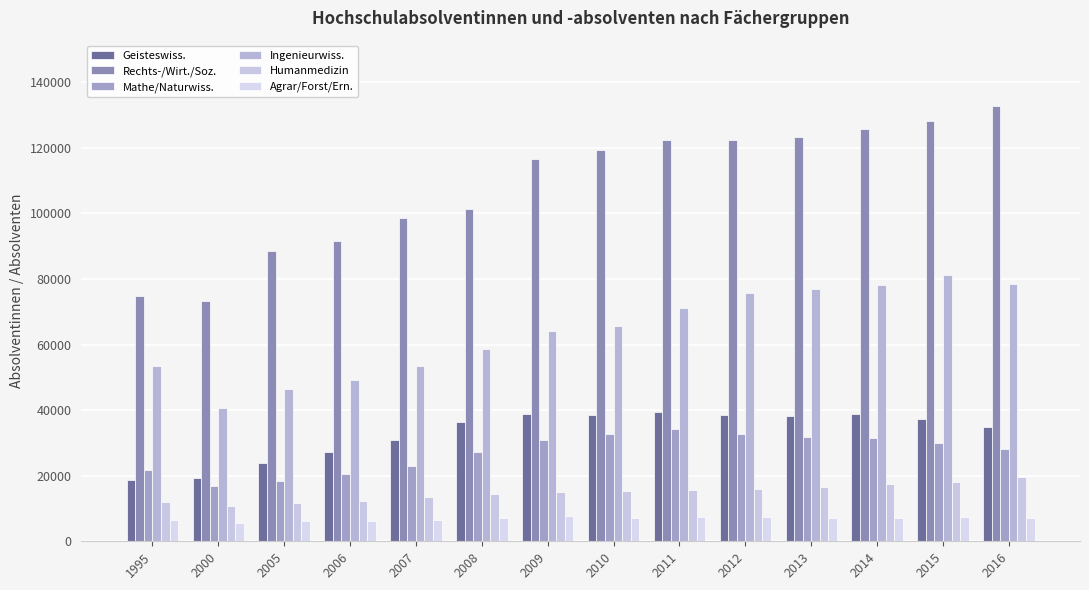

Which has a higher value, 2006 or 2014?

2014